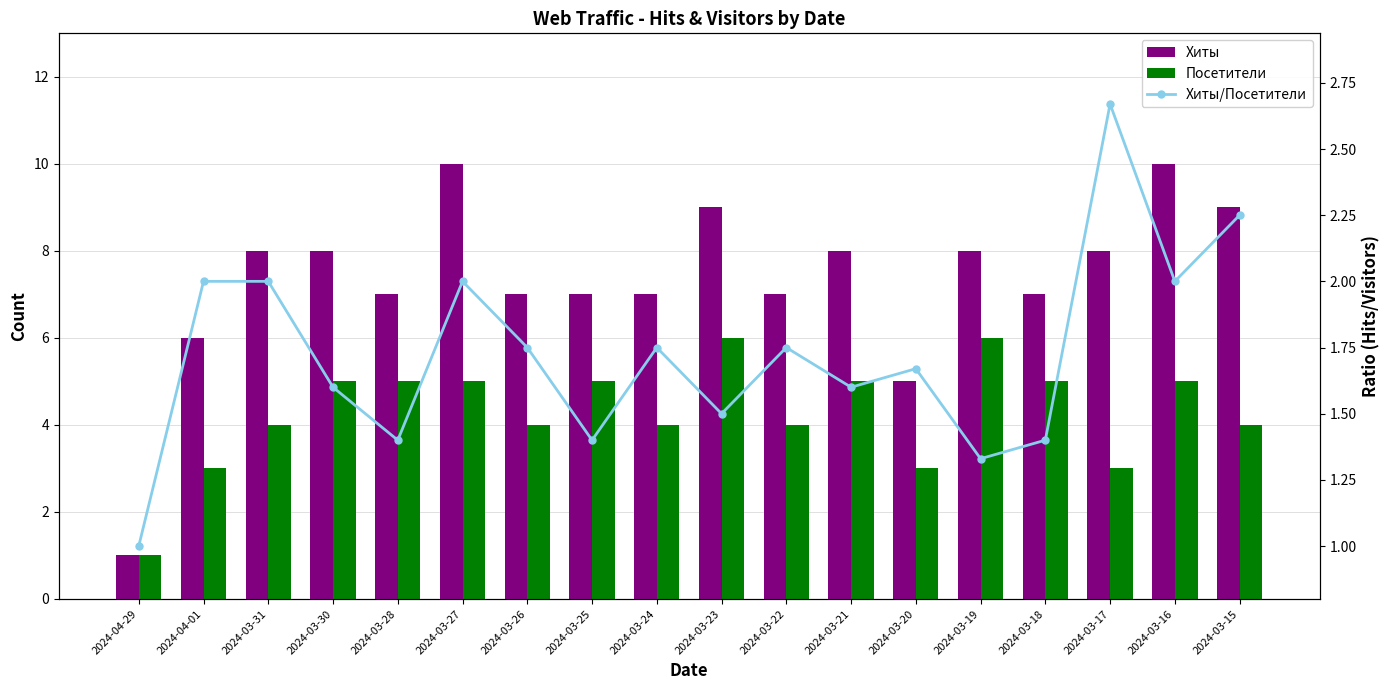

Reading left to right, what are all the values shown in this chart?

Хиты: 1.0	6.0	8.0	8.0	7.0	10.0	7.0	7.0	7.0	9.0	7.0	8.0	5.0	8.0	7.0	8.0	10.0	9.0
Посетители: 1.0	3.0	4.0	5.0	5.0	5.0	4.0	5.0	4.0	6.0	4.0	5.0	3.0	6.0	5.0	3.0	5.0	4.0
Хиты/Посетители: 1.0	2.0	2.0	1.6	1.4	2.0	1.8	1.4	1.8	1.5	1.8	1.6	1.7	1.3	1.4	2.7	2.0	2.2